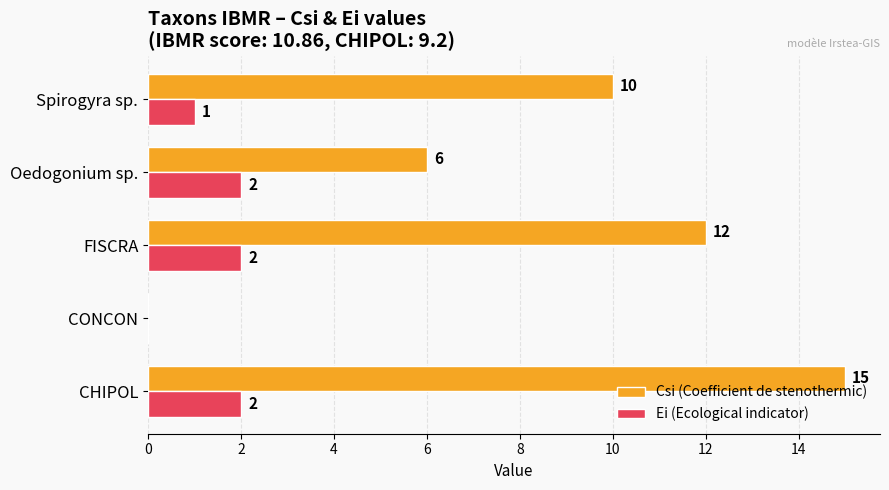

Is it true that Csi (Coefficient de stenothermic) equals 15 at CHIPOL?

True